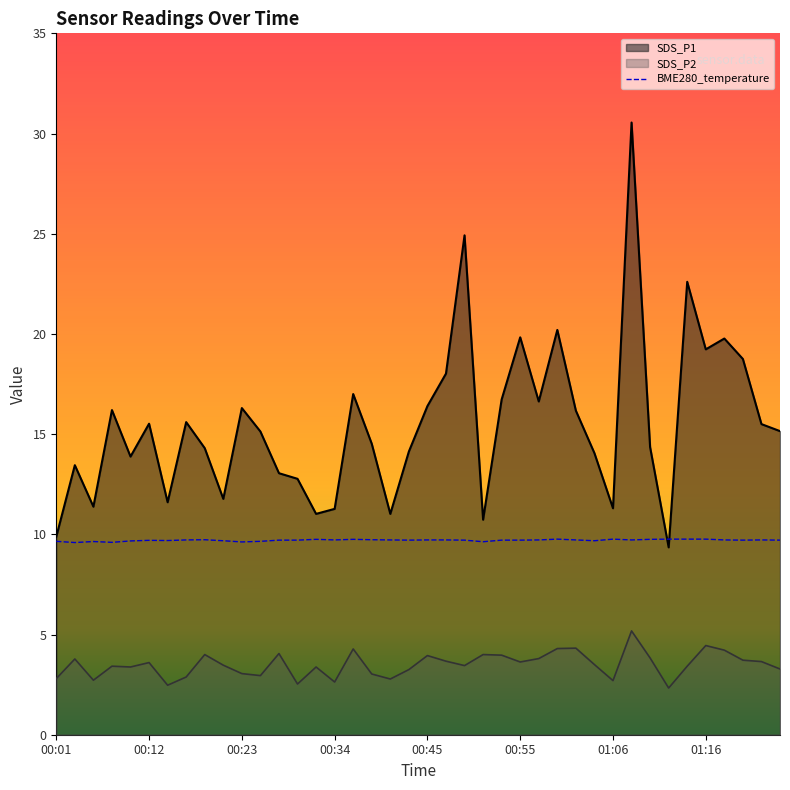

Rank the series at 01:14 from highest to lowest value.

SDS_P1, BME280_temperature, SDS_P2